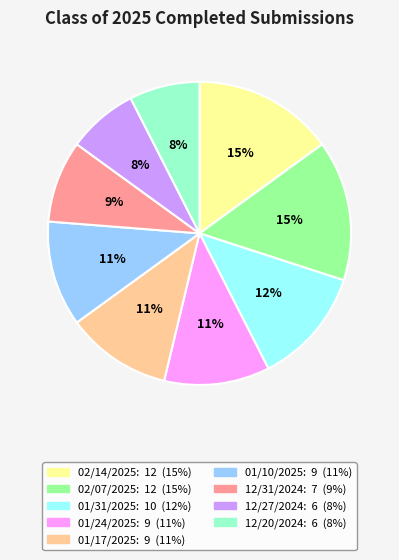

Is 02/14/2025 the majority of the pie?

No